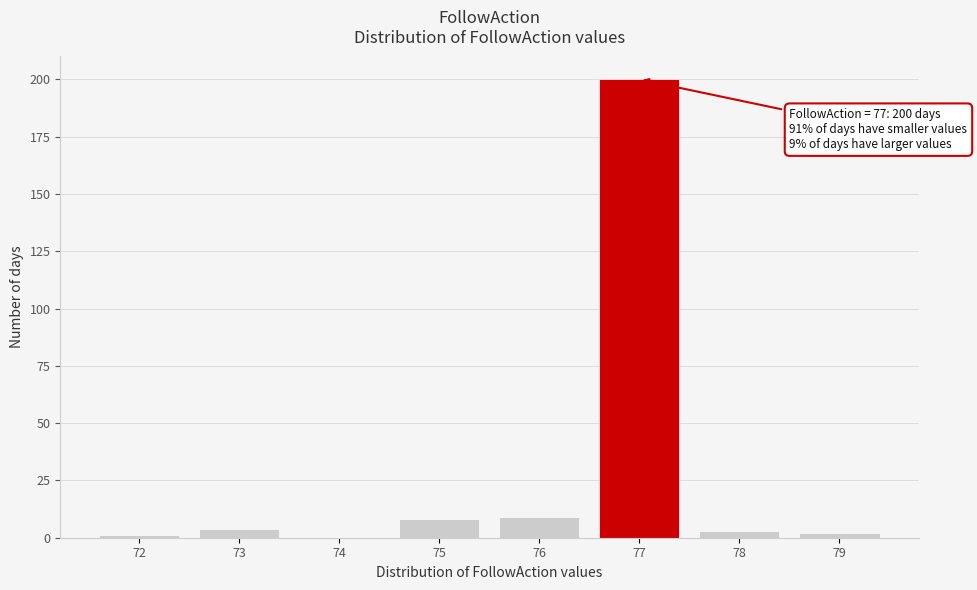

Reading left to right, transcribe all the data shown in this chart.

72=1	73=4	74=0	75=8	76=9	77=200	78=3	79=2